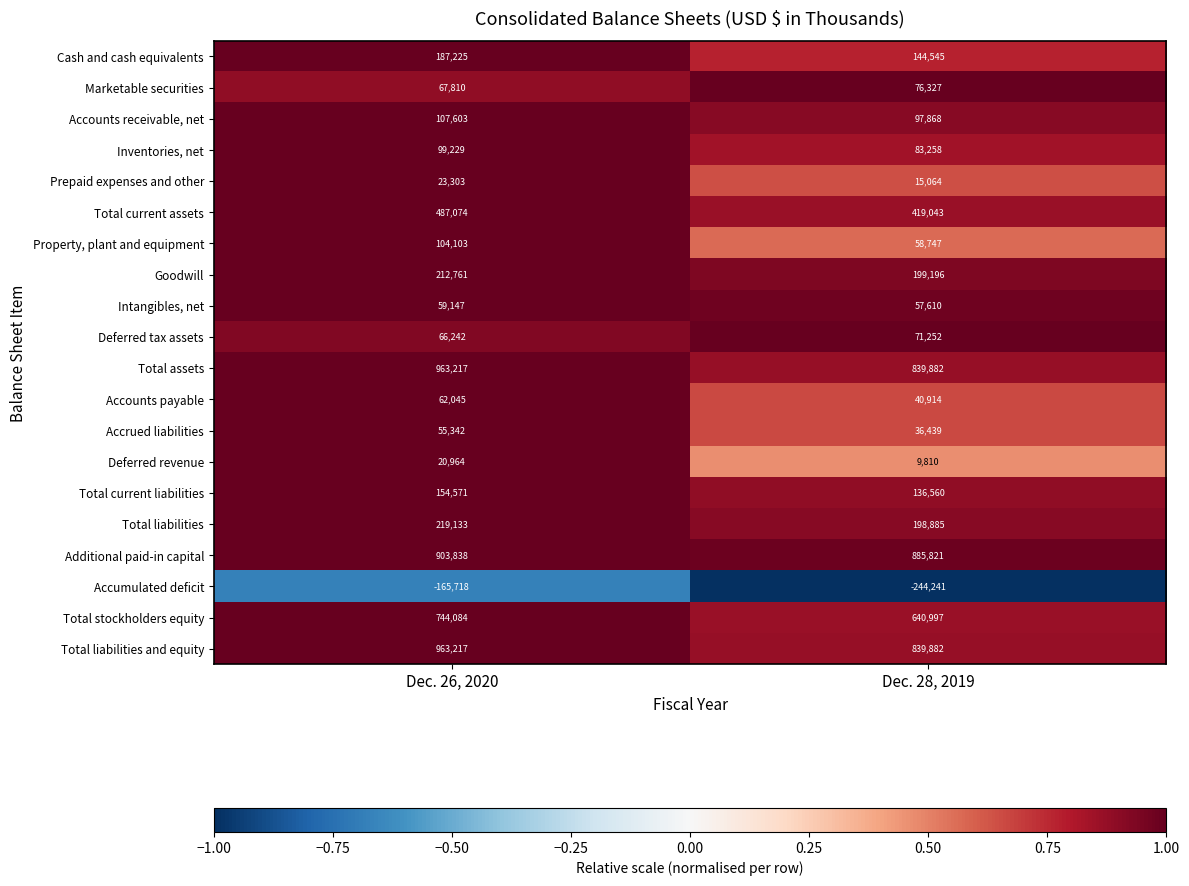

What is the total value across all series at Dec. 28, 2019?

4607859